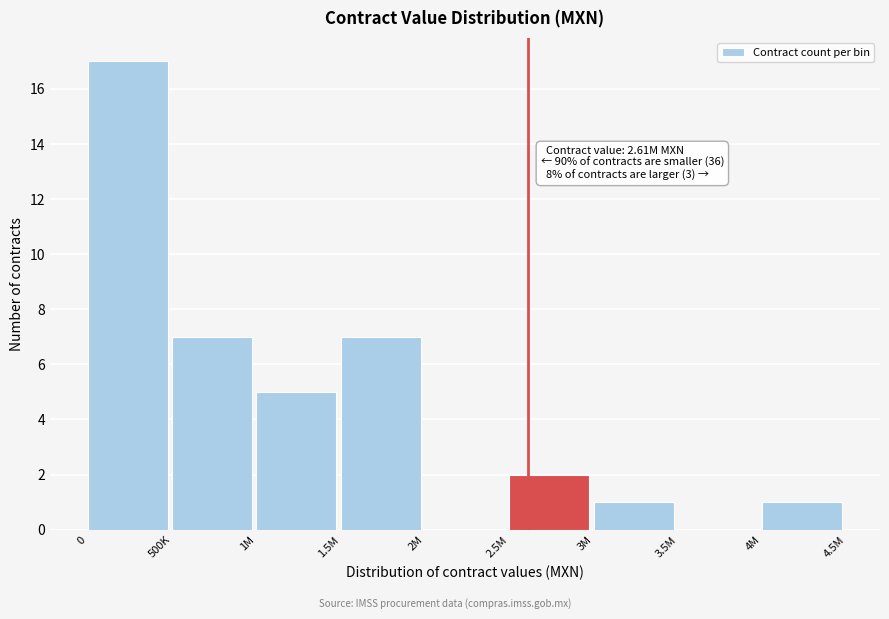

Reading left to right, transcribe all the data shown in this chart.

0=17	500K=7	1M=5	1.5M=7	2M=0	2.5M=2	3M=1	3.5M=0	4M=1